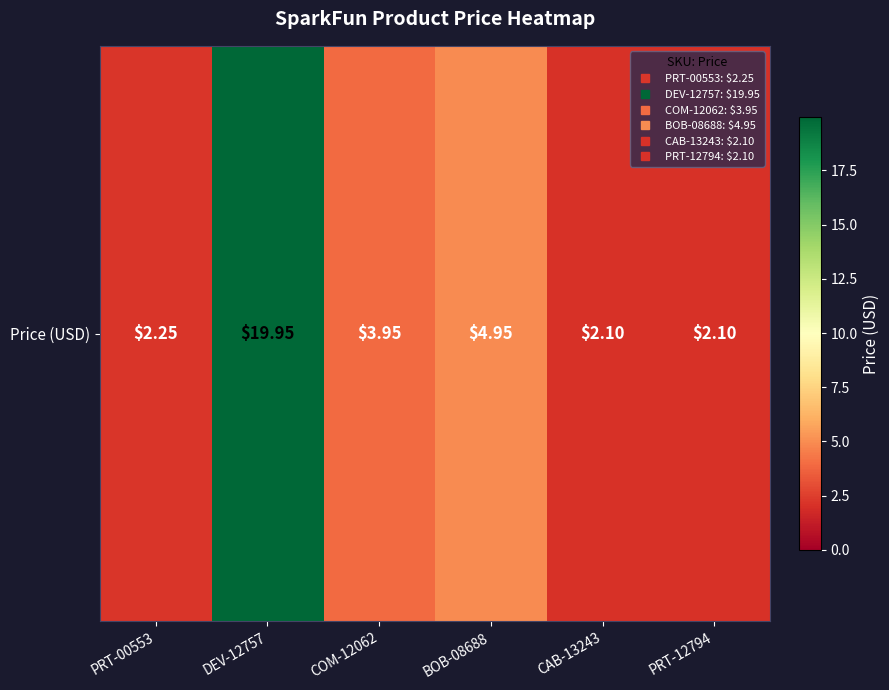

List the labels in order of value, smallest first.

CAB-13243, PRT-12794, PRT-00553, COM-12062, BOB-08688, DEV-12757